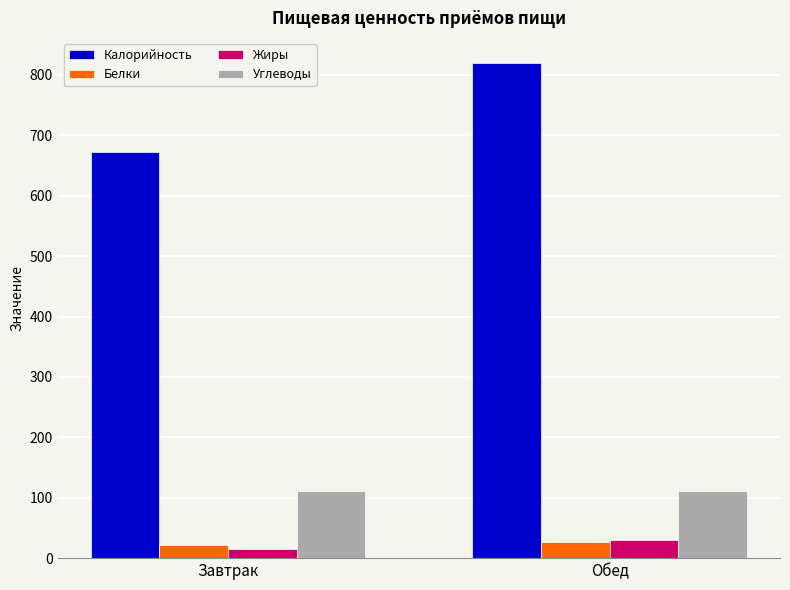

What is the minimum value for Углеводы?

111.1